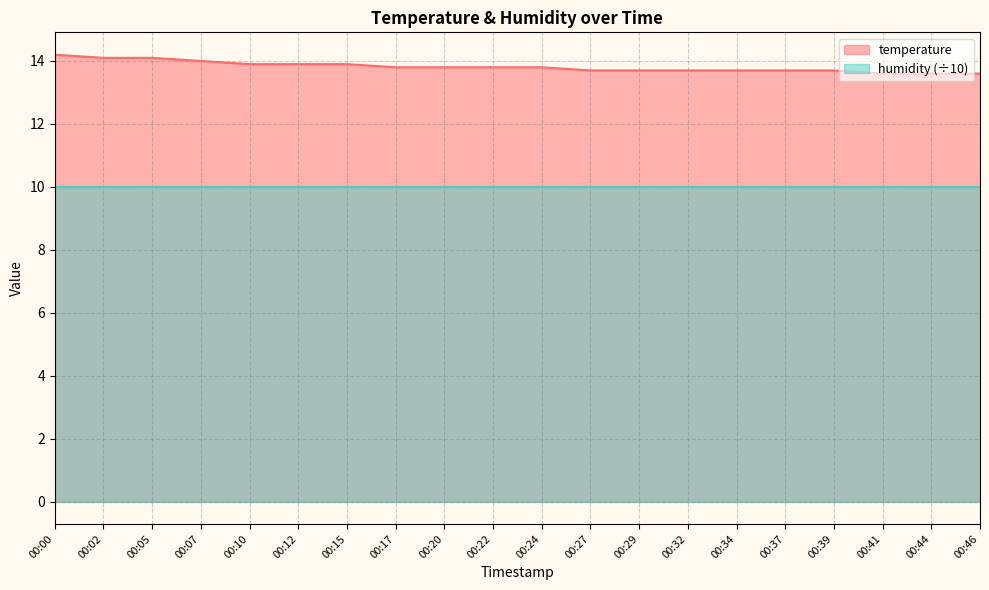

Count the values in the range 13 to 14.

17